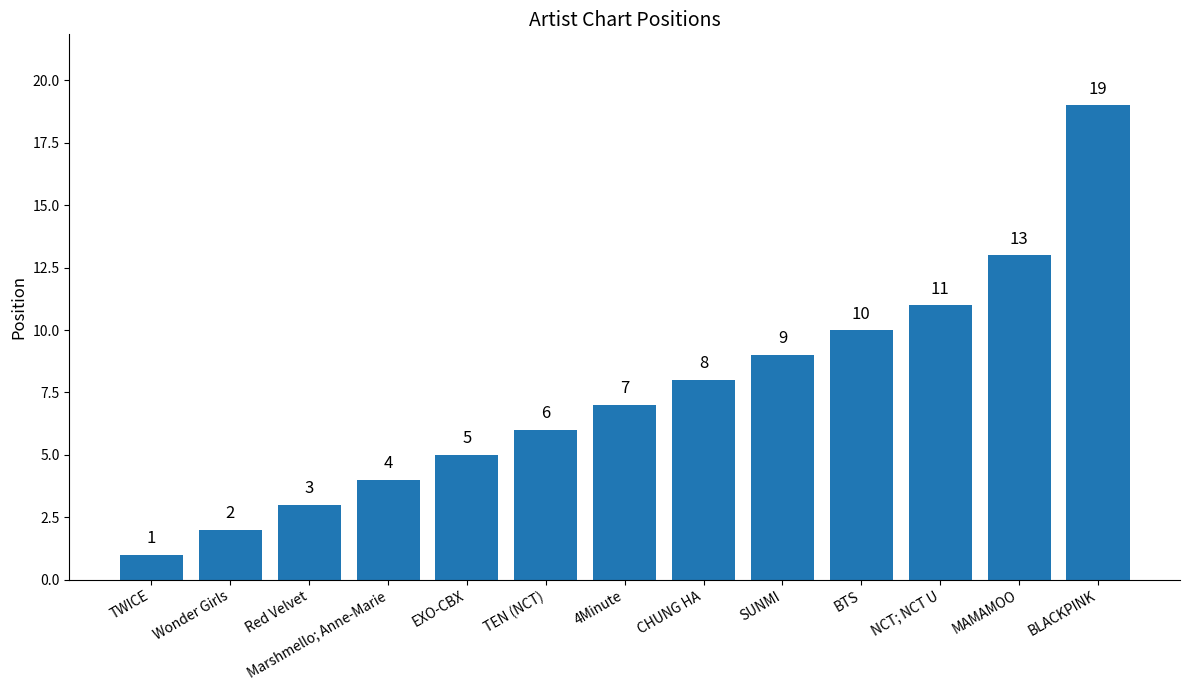

Which has a higher value, TEN (NCT) or BLACKPINK?

BLACKPINK